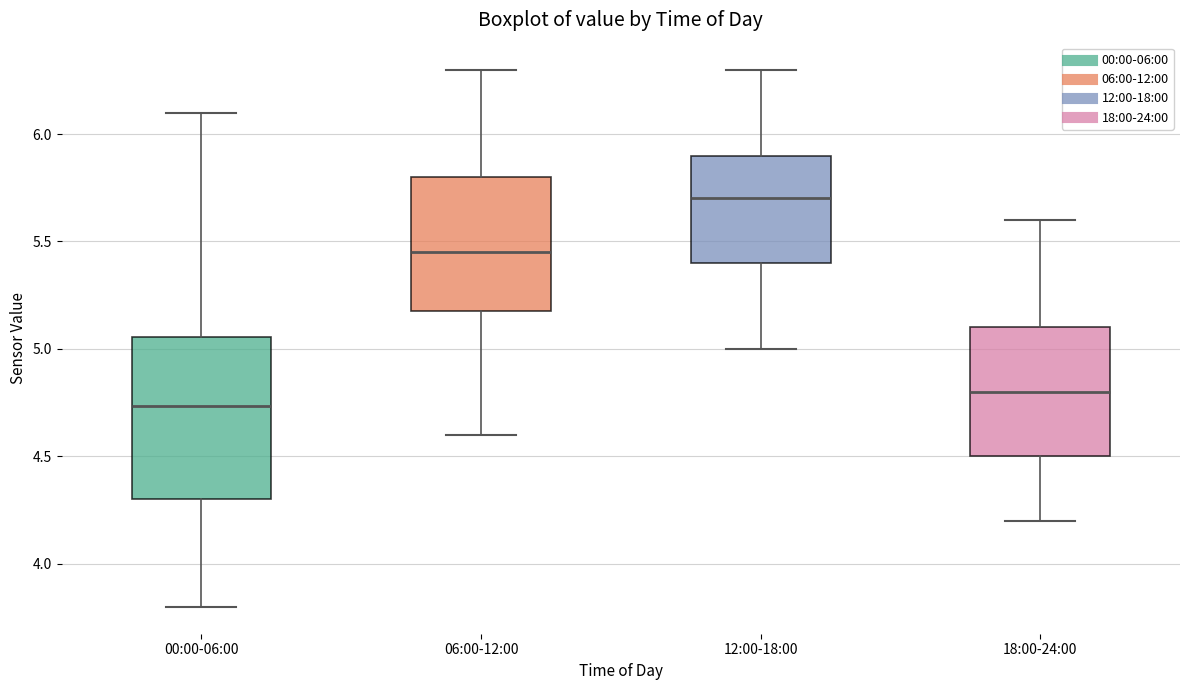

Which box's median line is the lowest?

00:00-06:00